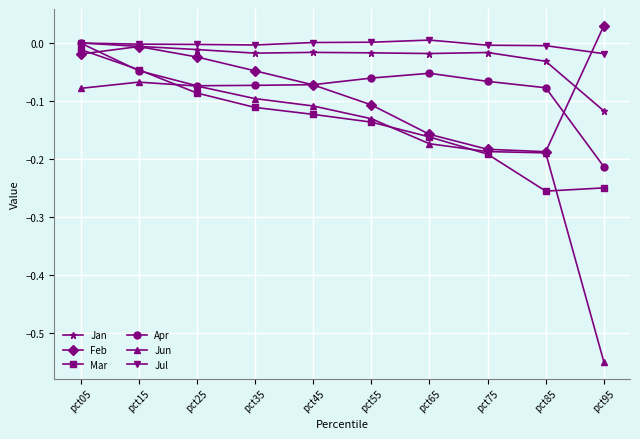

At which category does the chart reach its peak across all series?

pct95